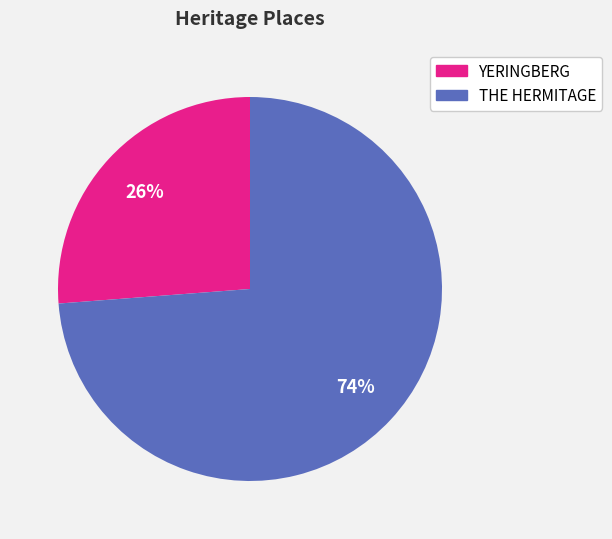

What is the smallest slice in the pie chart?

YERINGBERG